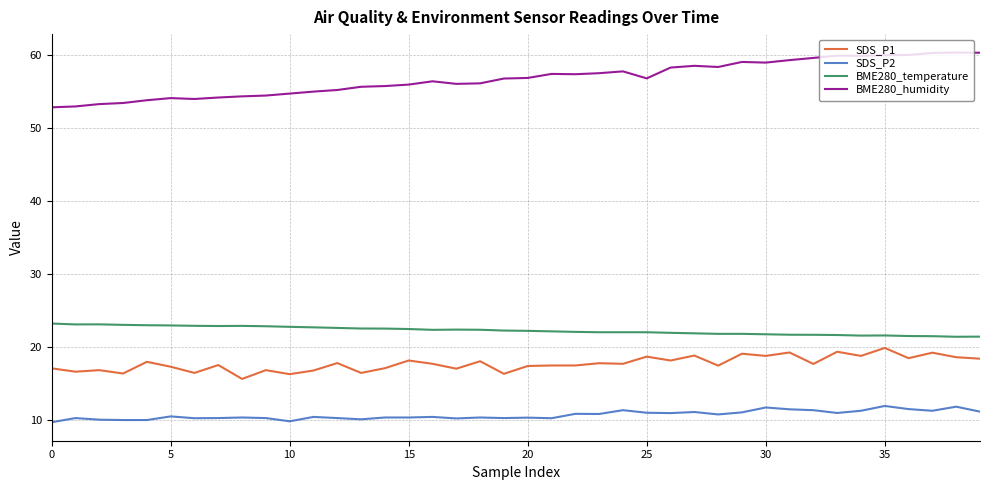

Does the chart have visible grid lines?

Yes